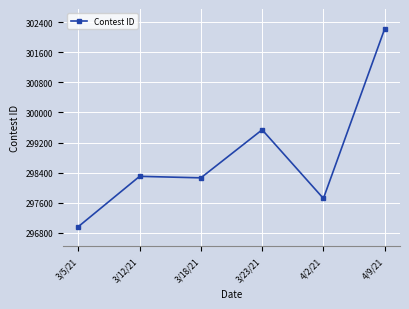

Where is the data nearest to the value 299595?

3/23/21